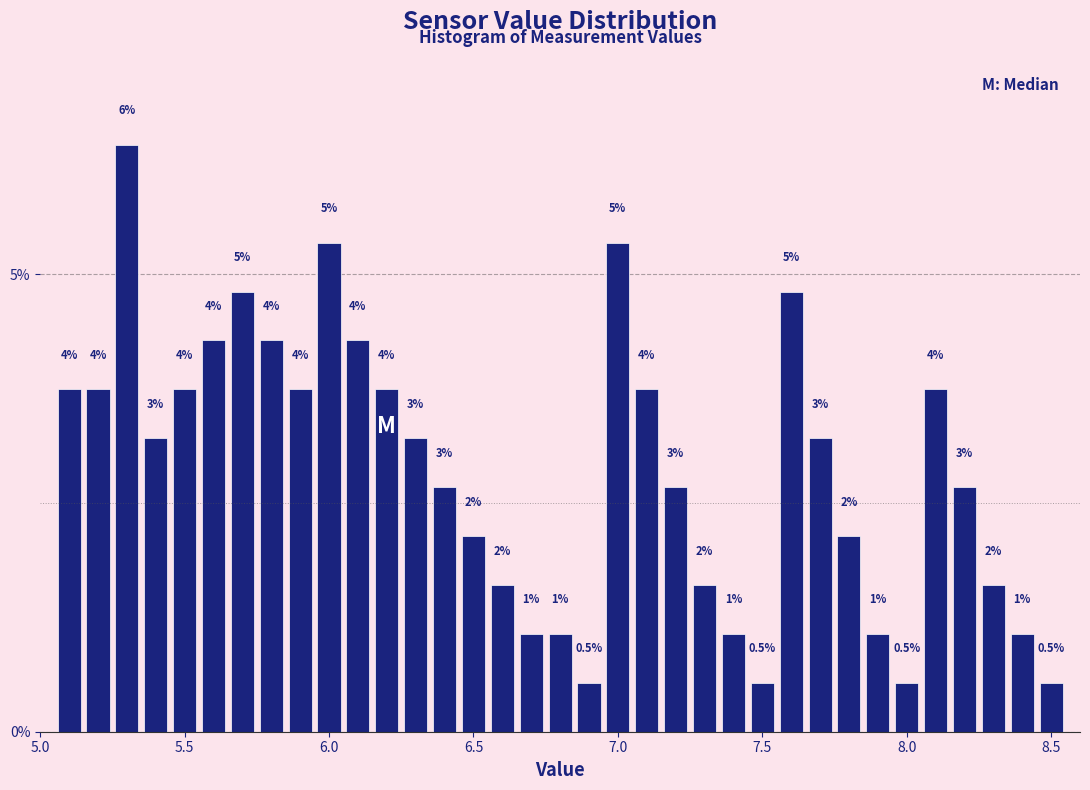

Around what value on the x-axis is the tallest bar? Give the approximate position of its centre, as read against the axis.

5.30